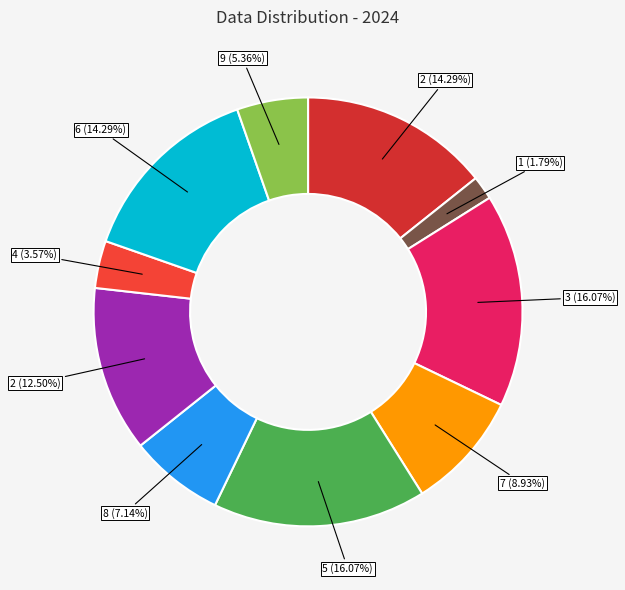

How many segments does this pie chart have?

10